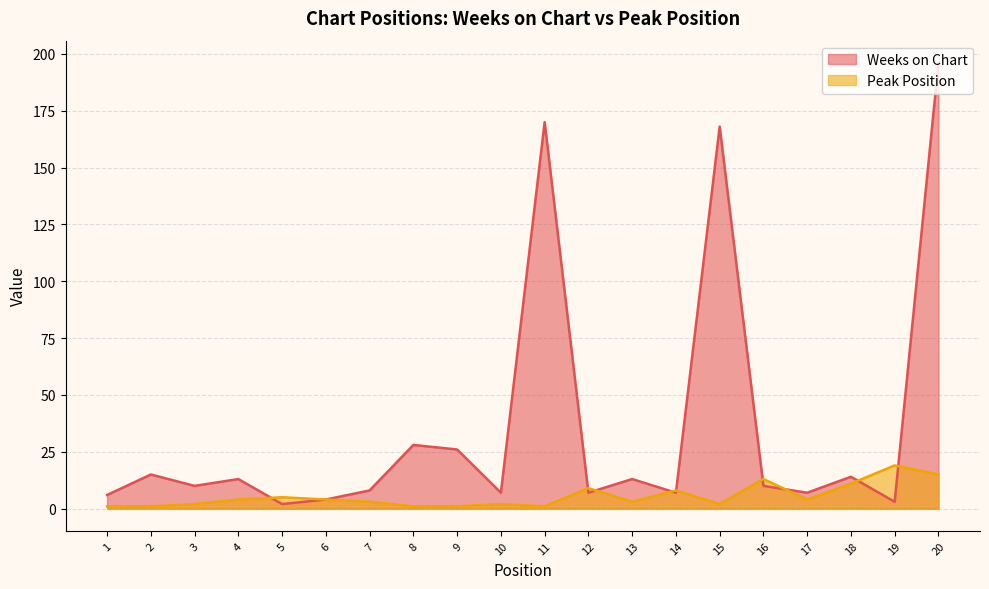

How many times do Weeks on Chart and Peak Position cross each other?

9